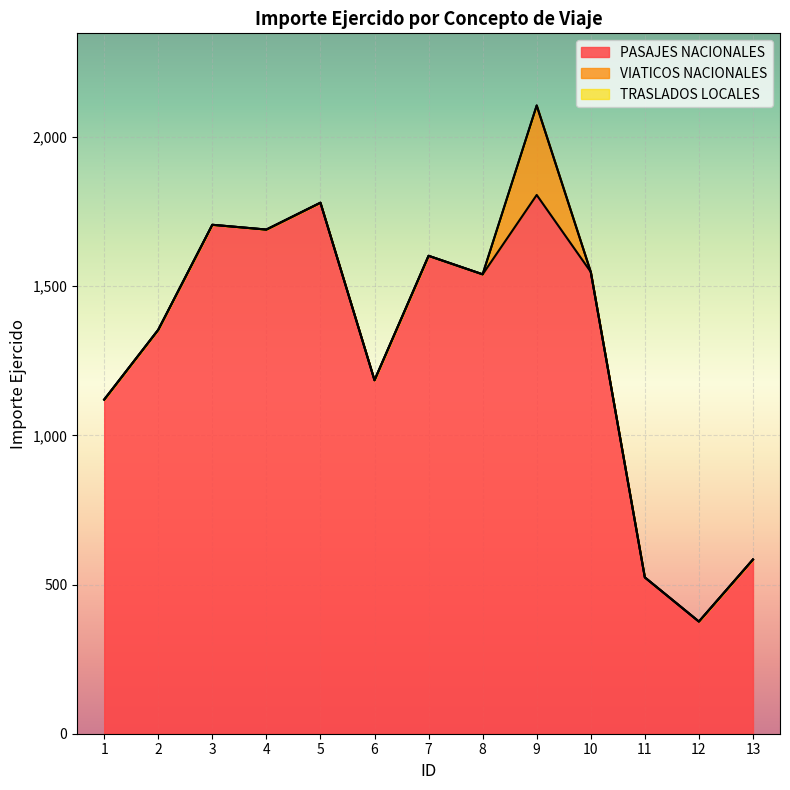

True or false: TRASLADOS LOCALES has more than 0 interior local peaks.

False